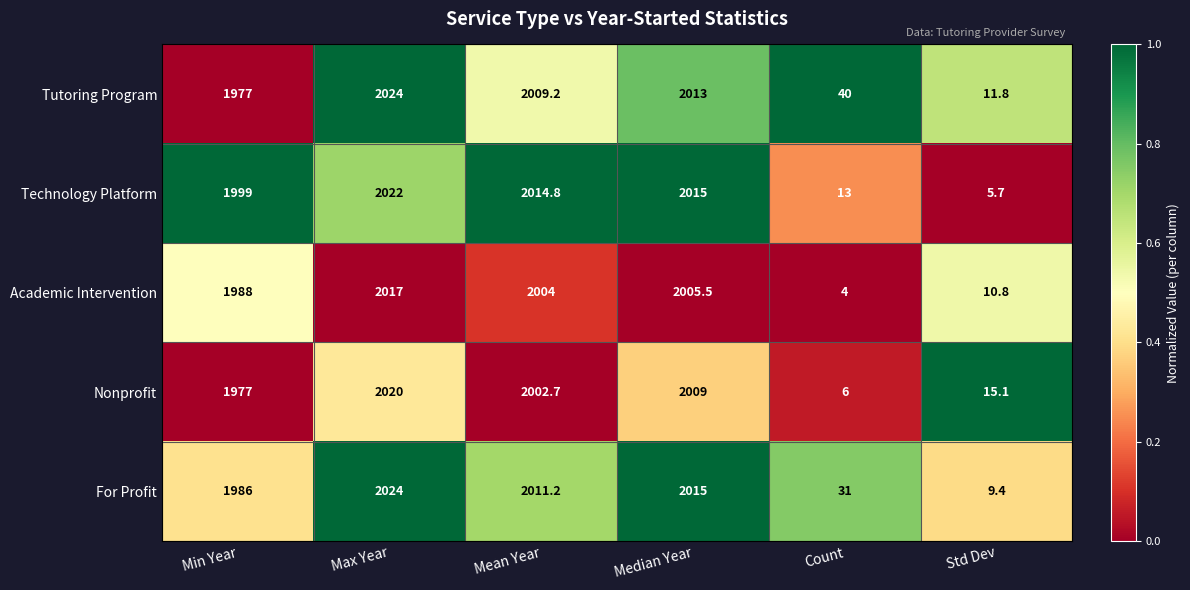

Between Median Year and Std Dev, which series saw the biggest shift?

Technology Platform